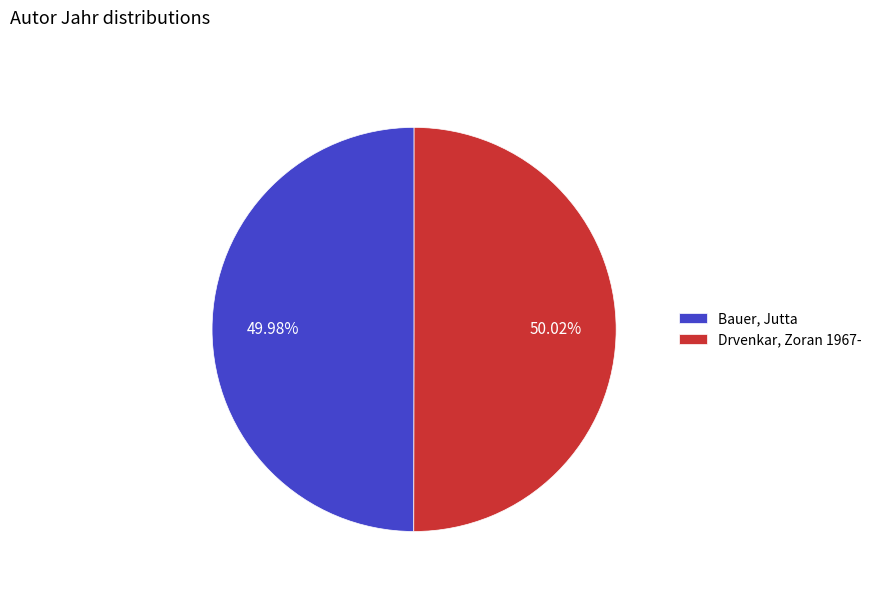

Is there a majority slice in this chart?

Yes